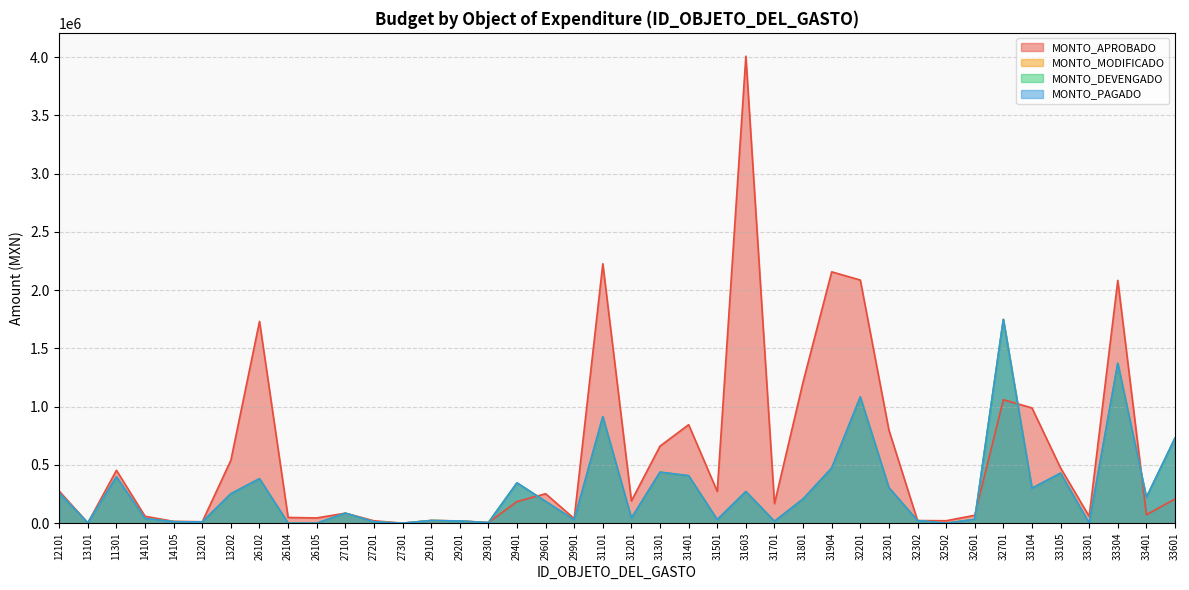

What is the label of the 18th point from the left?

29601